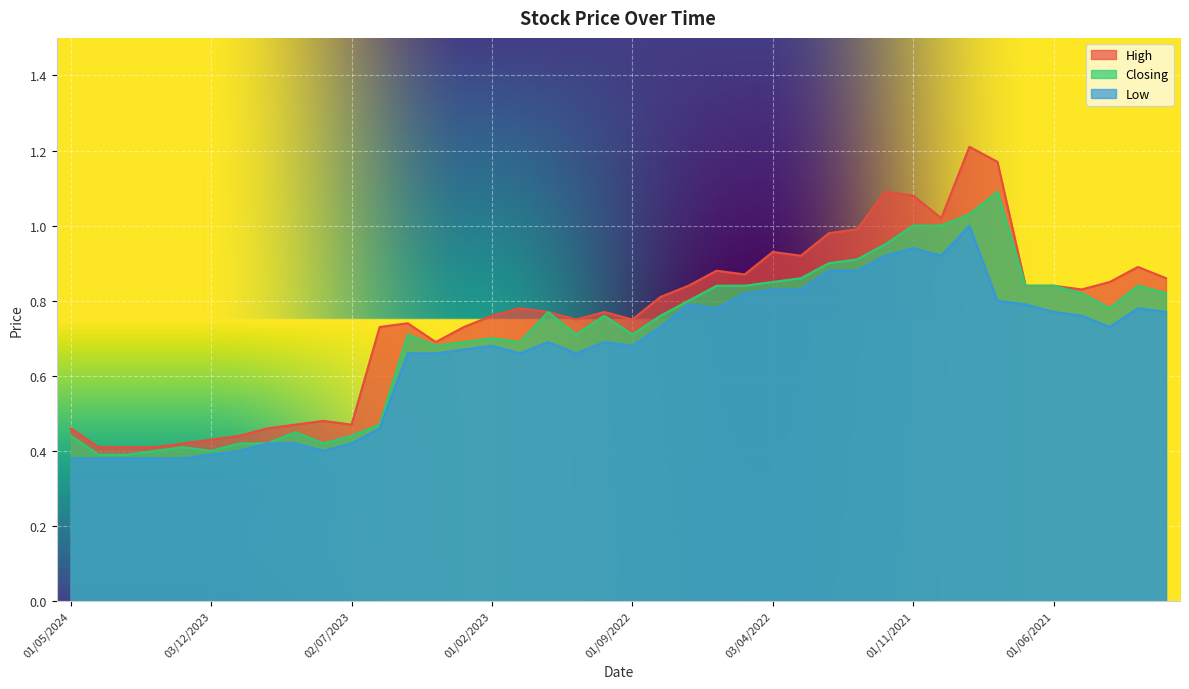

Does the chart display data point markers on the line(s)?

No